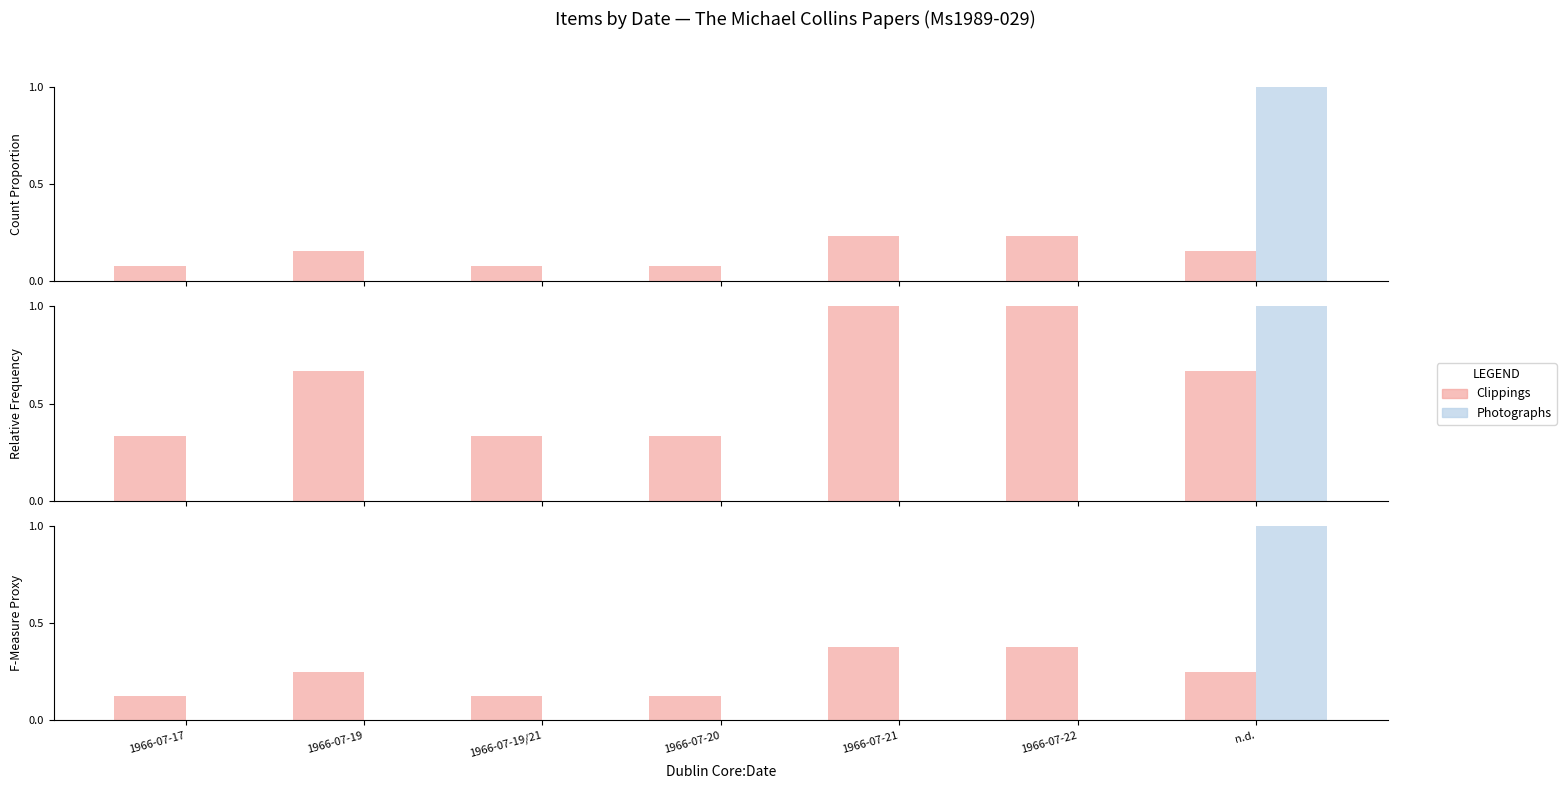

Rank the categories by Photographs value from lowest to highest.

1966-07-17, 1966-07-19, 1966-07-19/21, 1966-07-20, 1966-07-21, 1966-07-22, n.d.